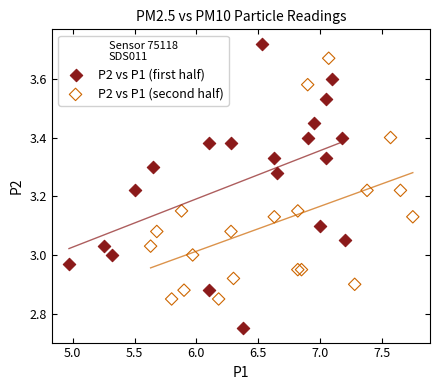

Which series has the widest spread of Y values?

P2 vs P1 (first half)